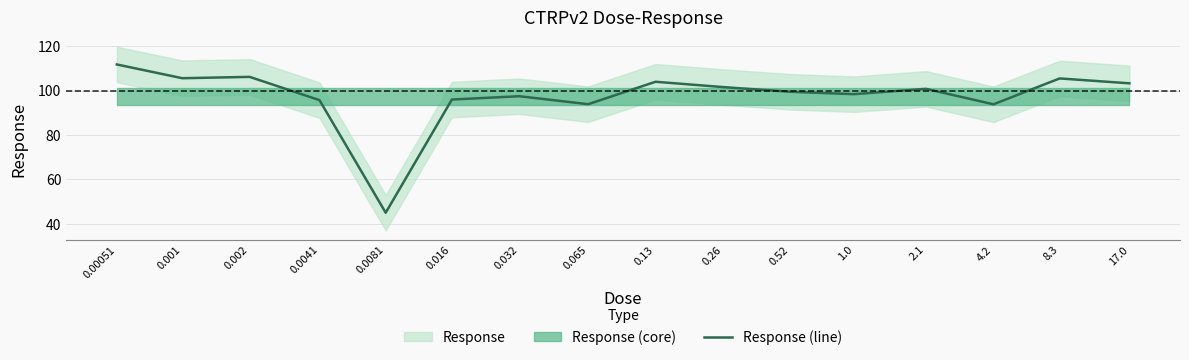

What is the difference between the maximum and minimum values?

66.8